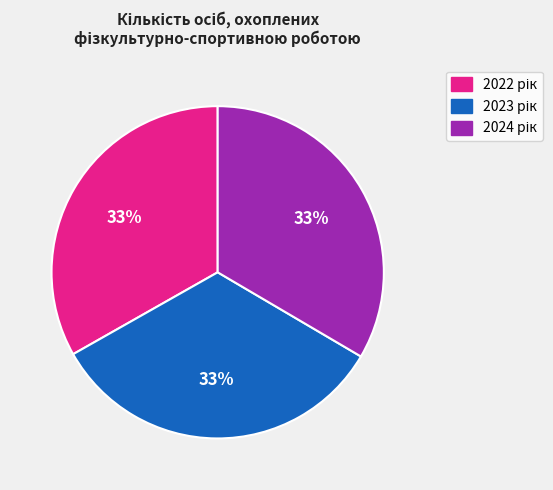

Is there a majority slice in this chart?

No